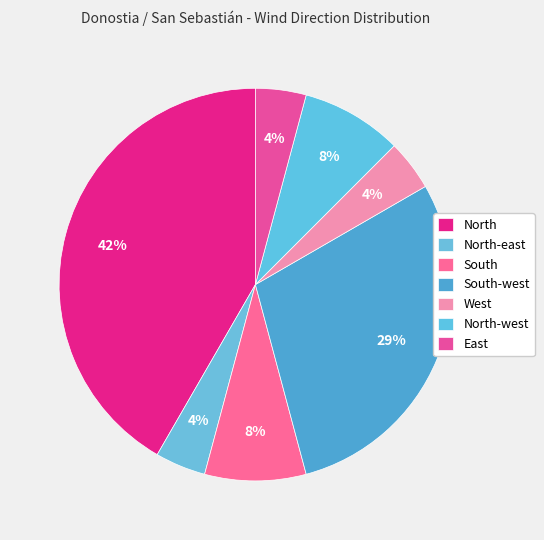

What is the smallest slice in the pie chart?

North-east